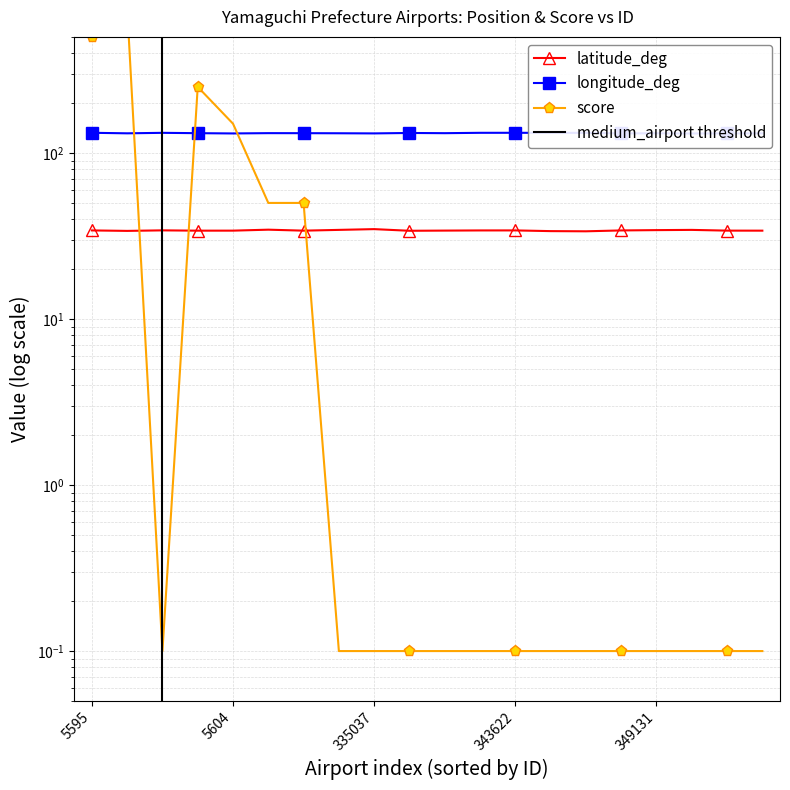

List the series in order of their overall mean, lowest first.

latitude_deg, score, longitude_deg